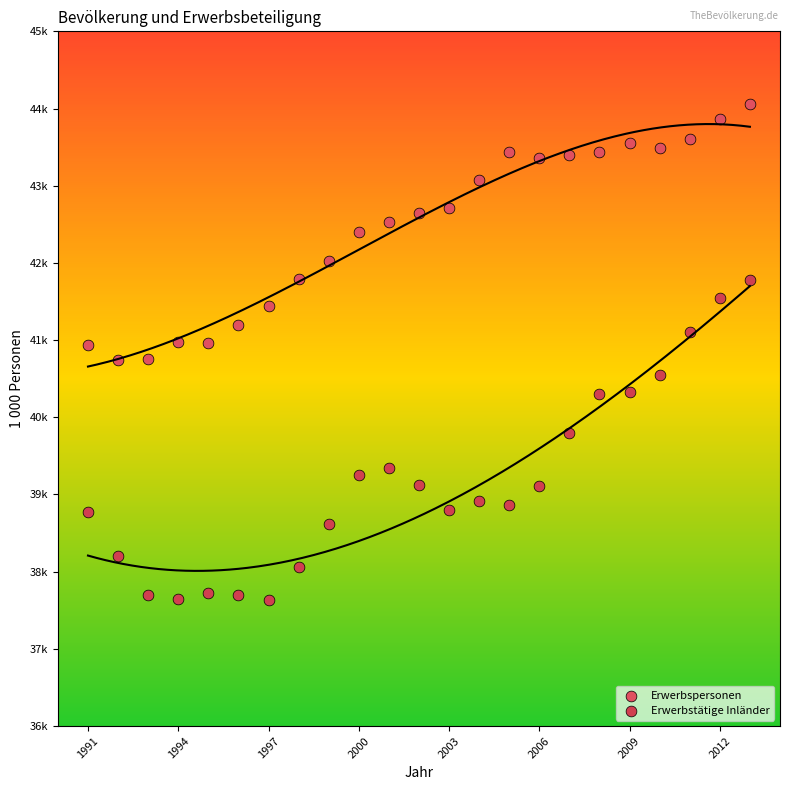

What are all the series names shown in the legend?

Erwerbspersonen, Erwerbstätige Inländer